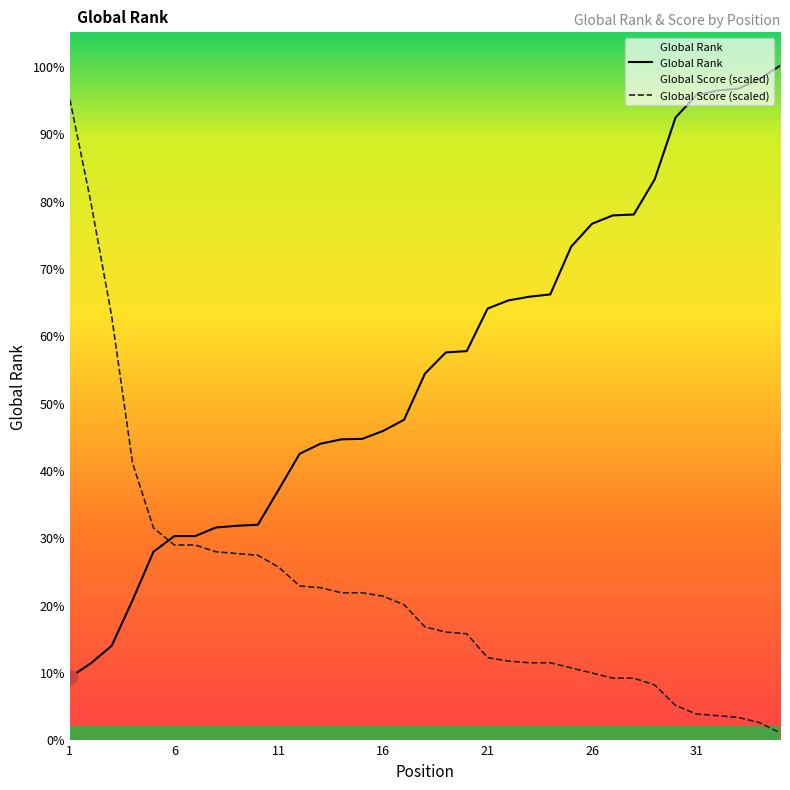

True or false: Global Score has a value of 1387.6 at 13.

False